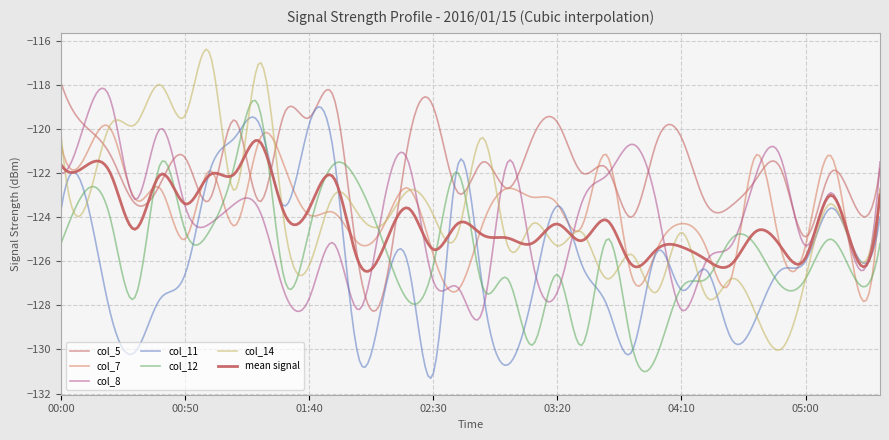

True or false: col_14 has more than 1 interior local peaks.

True